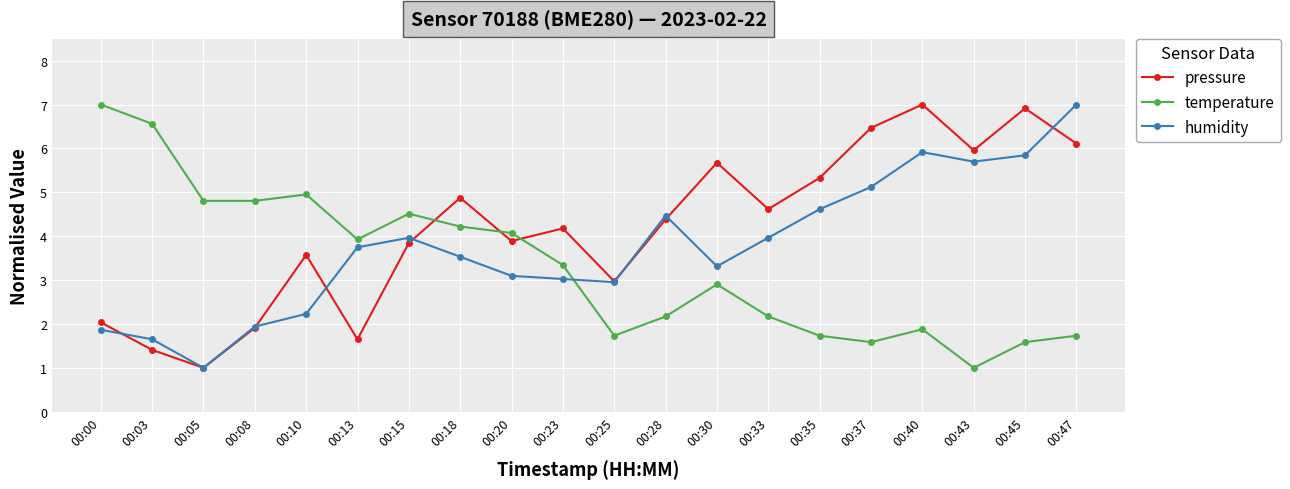

Which category has the lowest value in the temperature series?

00:43